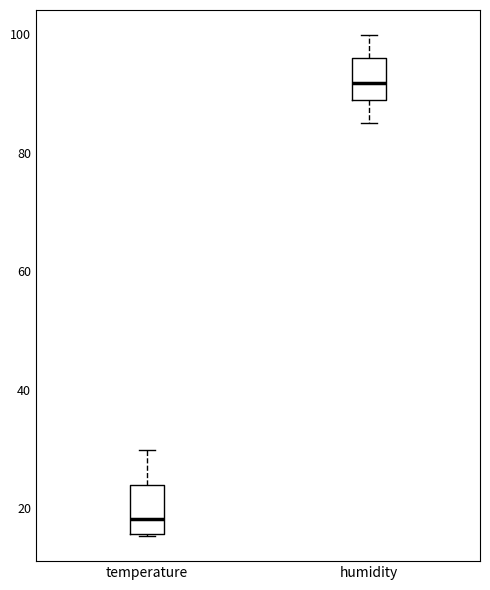

Reading left to right, read every box against the y-axis: the position of its median line, the range the box covers, and the ends of its whiskers. The values are not printed on the chart, so give them approximately, as read against the axis.

temperature: median 18, box 16 to 24, whiskers 16 to 30
humidity: median 92, box 88 to 96, whiskers 86 to 100